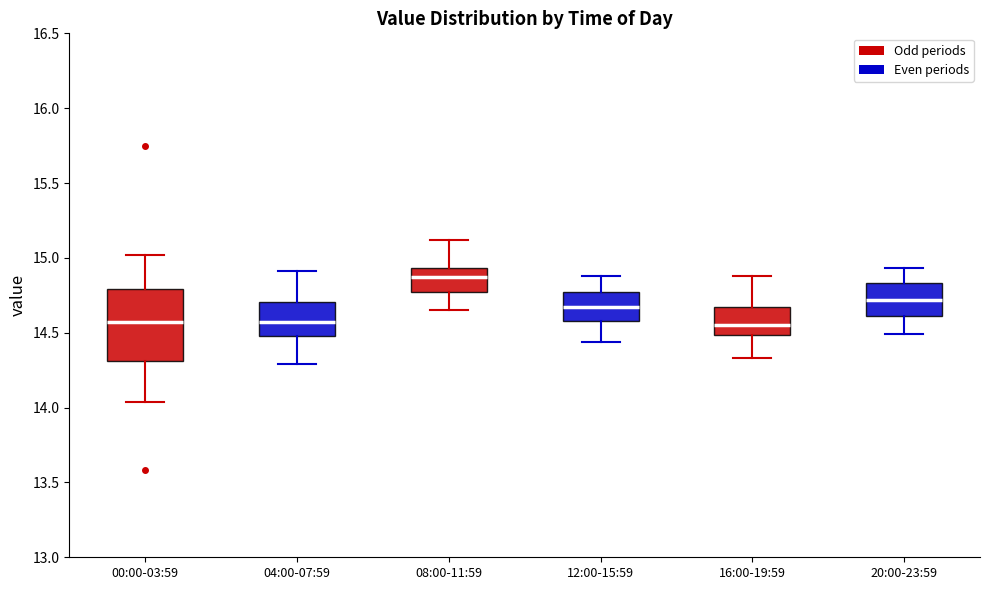

Which box is the tallest, from its lower edge to its upper edge?

00:00-03:59